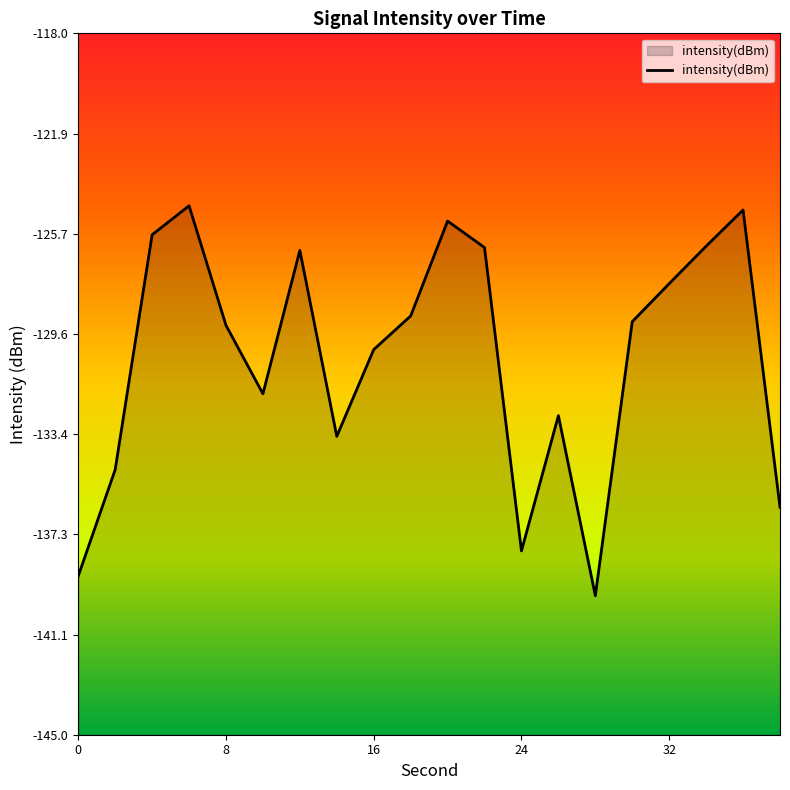

Where does the data first go above -129?

4